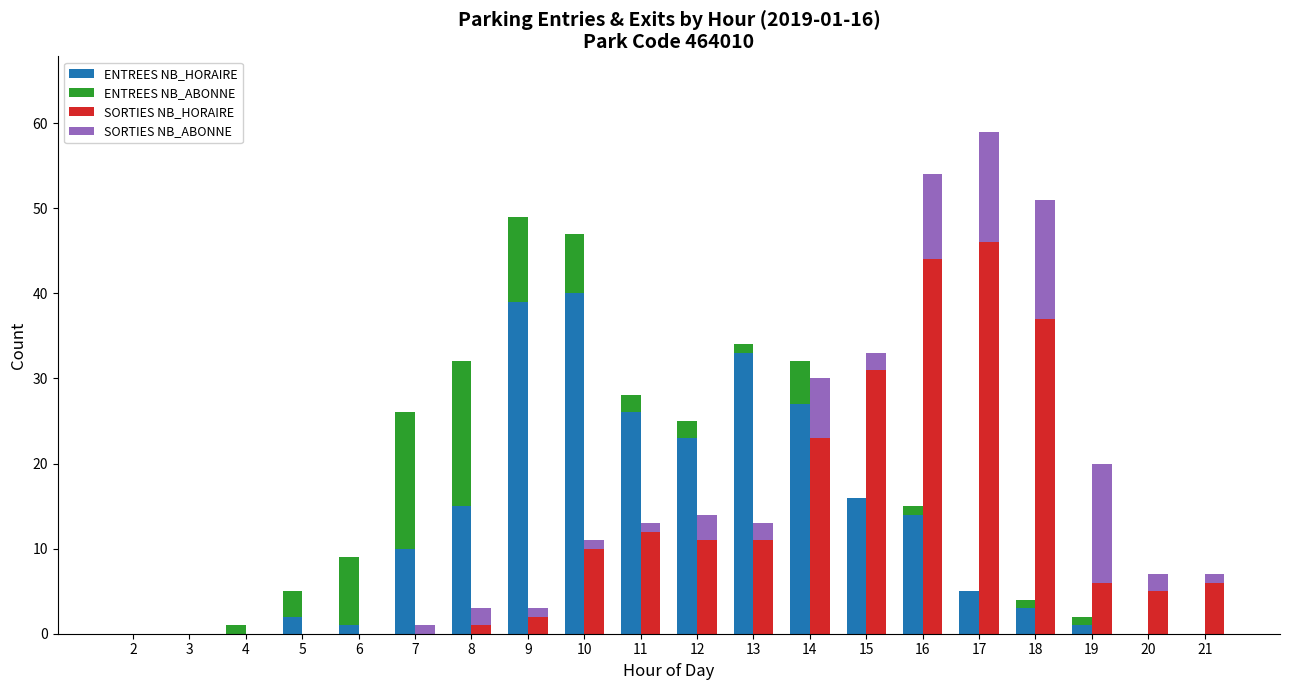

How many distinct data groups are displayed?

4